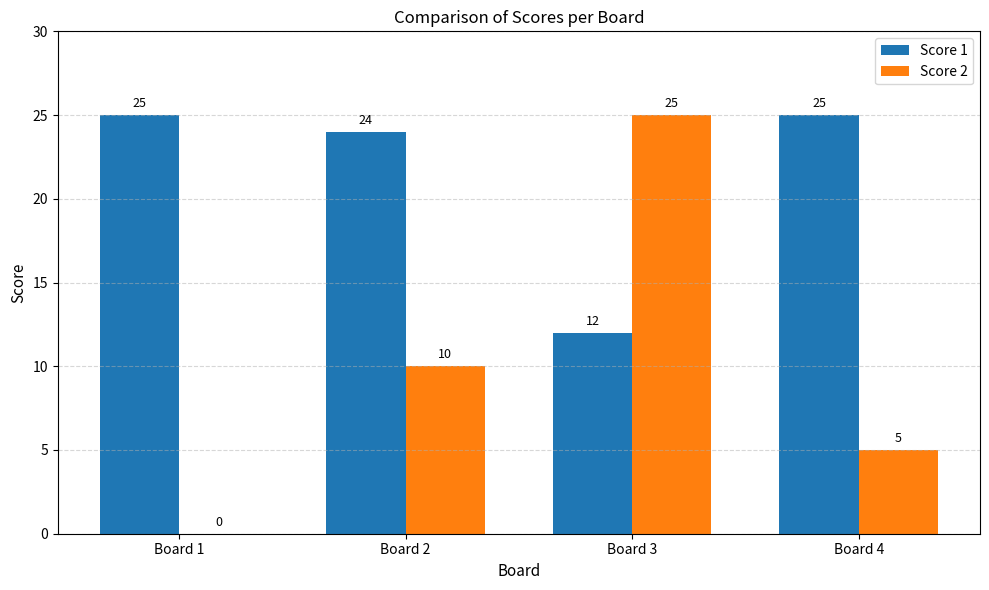

Is it true that Score 2 equals 0 at Board 1?

True